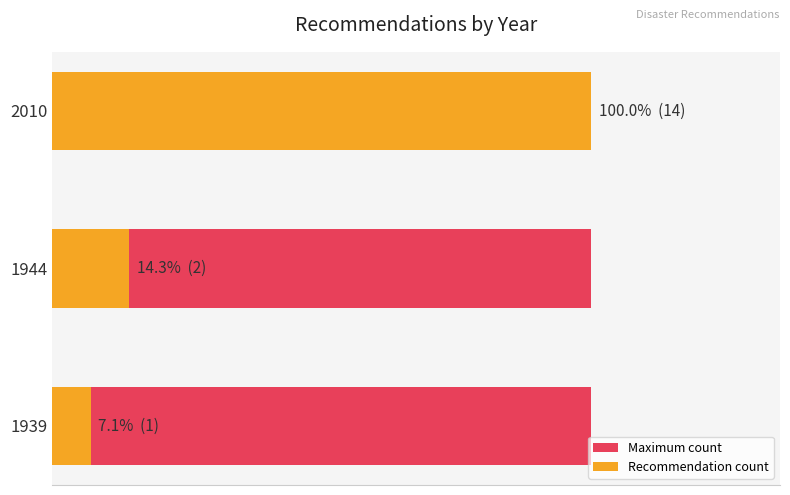

At 5.0, list the series in order from smallest to largest.

Maximum count, Recommendation count